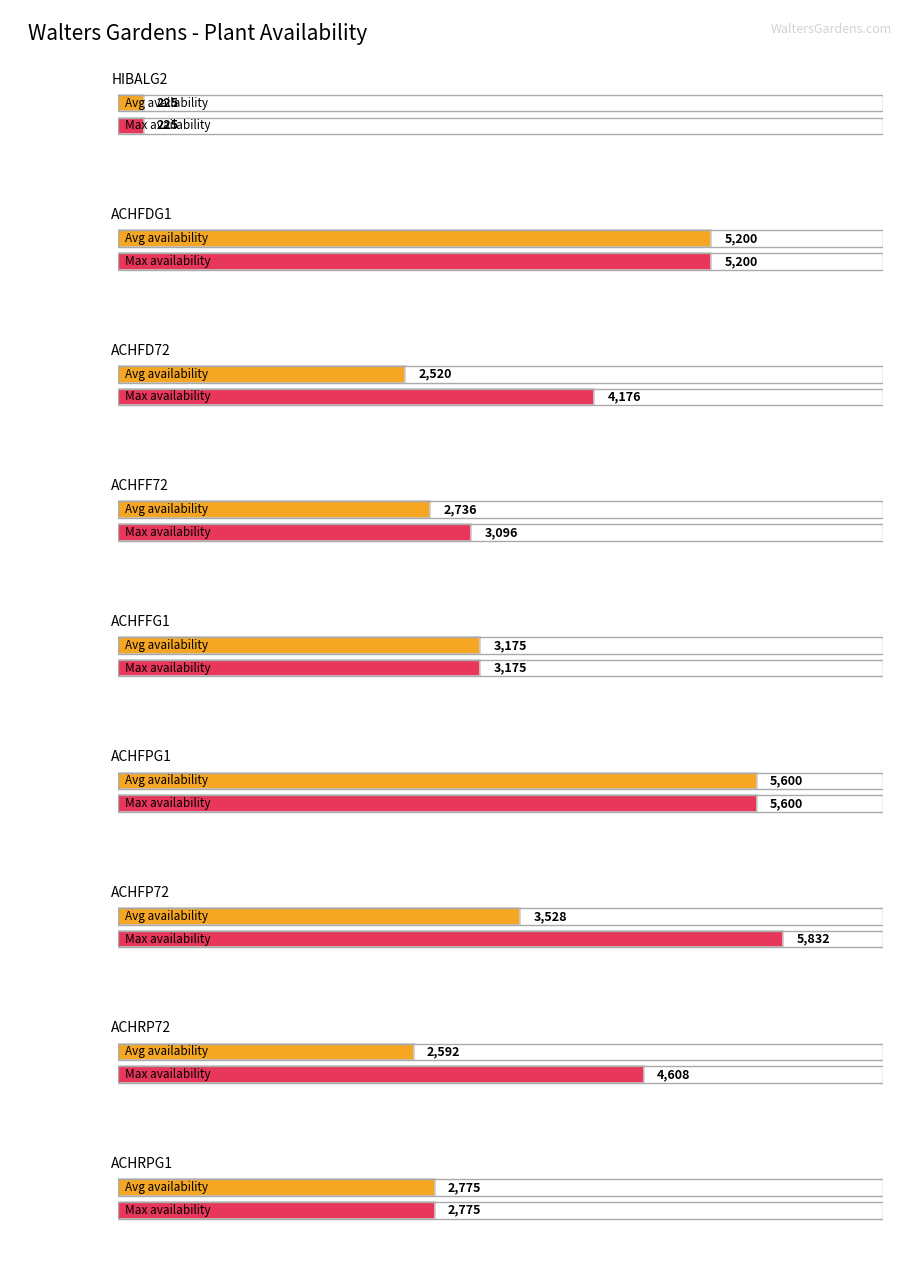

How many bars are there in total?

18